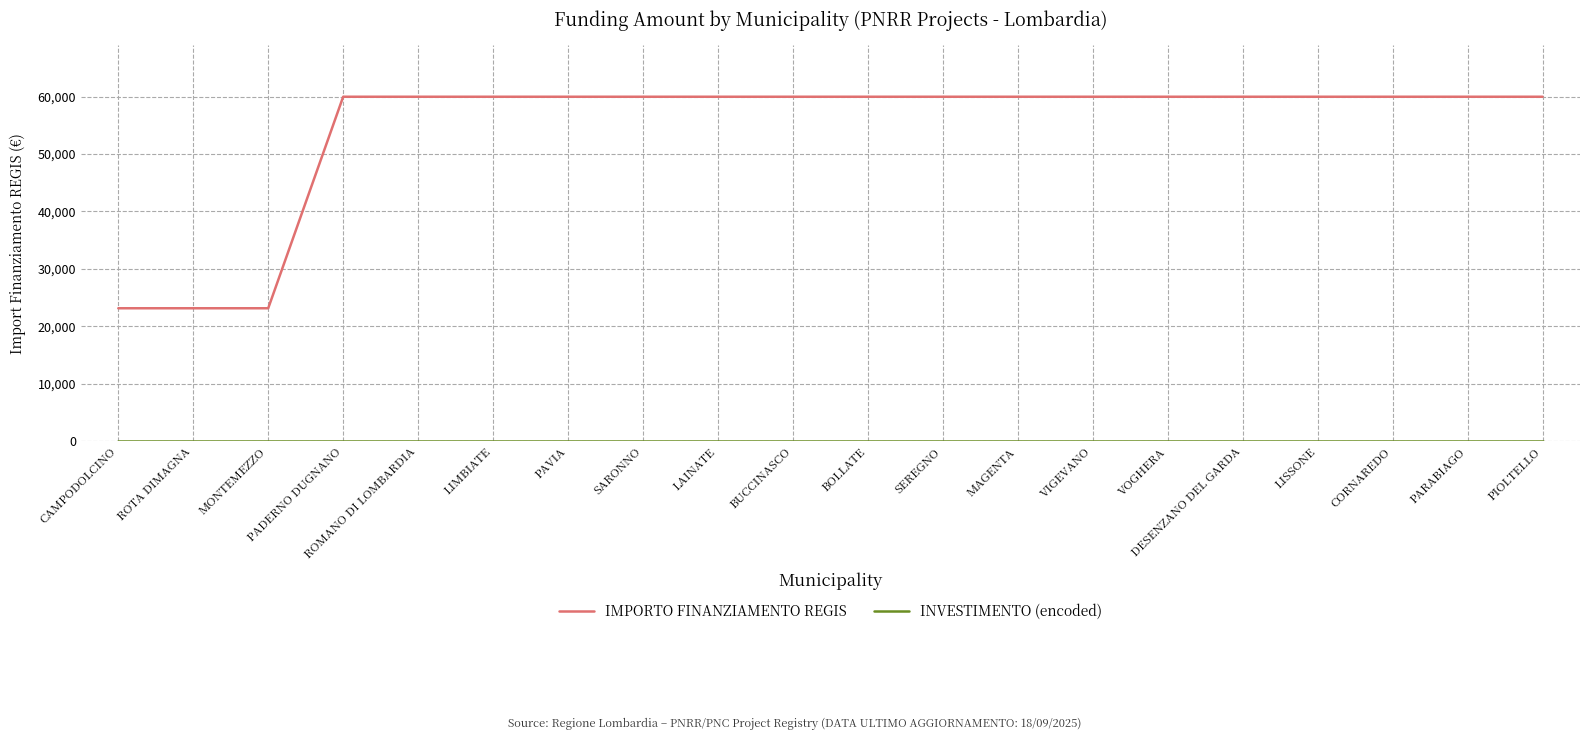

What is the maximum value for IMPORTO FINANZIAMENTO REGIS?

59966.0